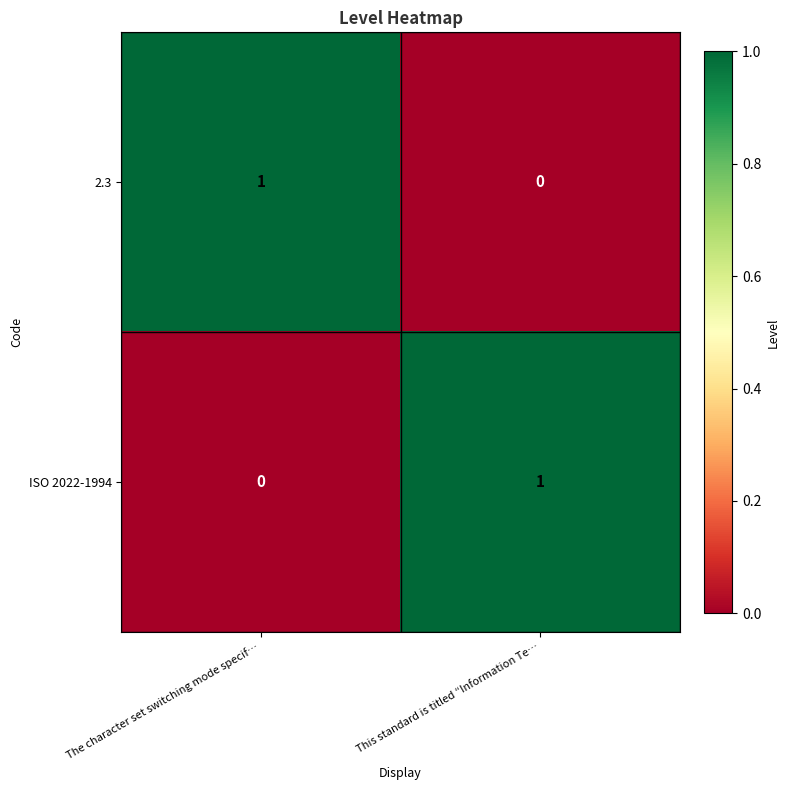

True or false: 2.3 has a value of 1 at The character set switching mode specif….

True